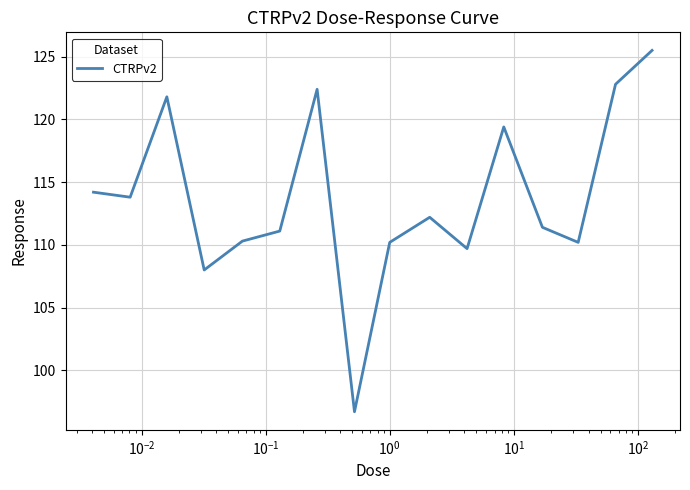

What is the smallest value displayed?

96.7